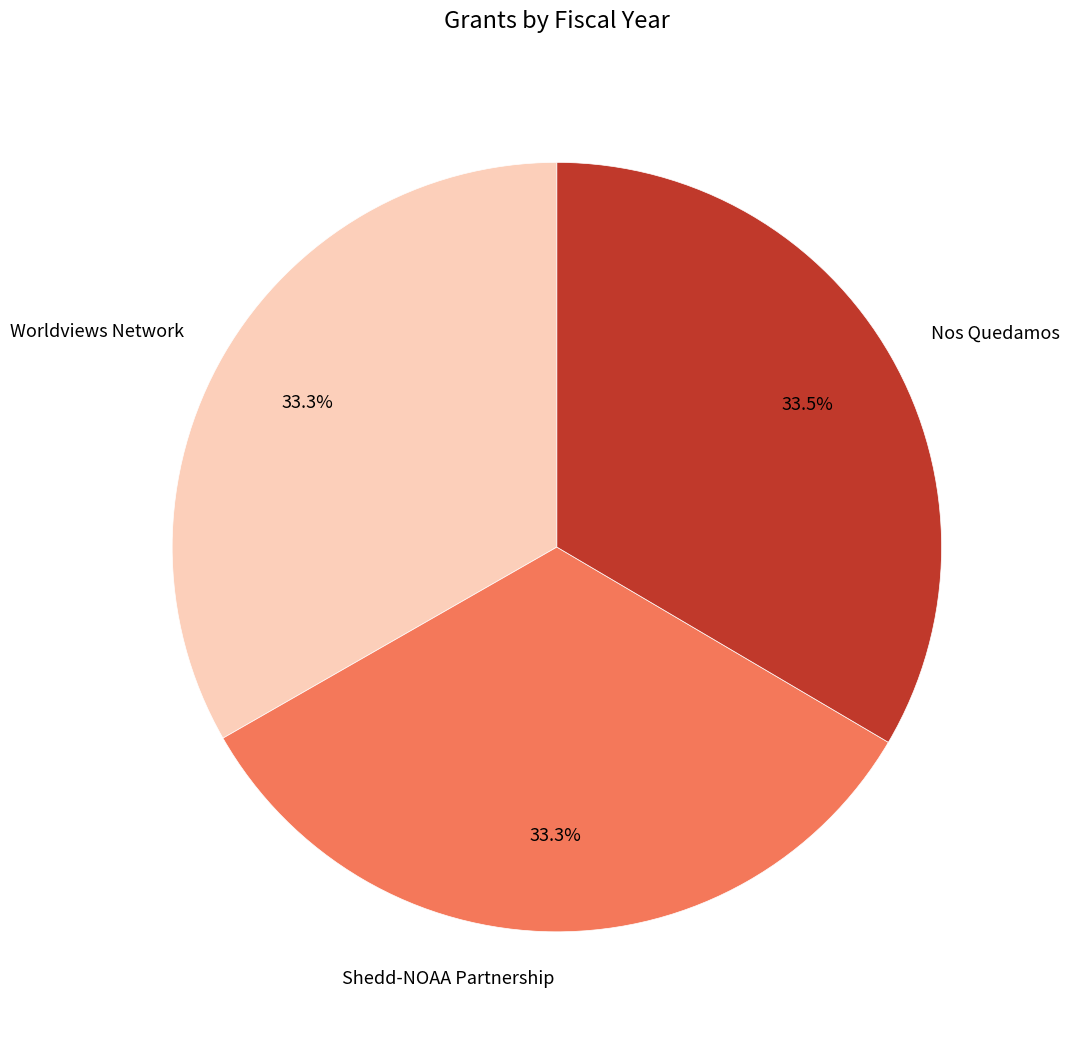

To the nearest percent, what is the average slice percentage?

33%